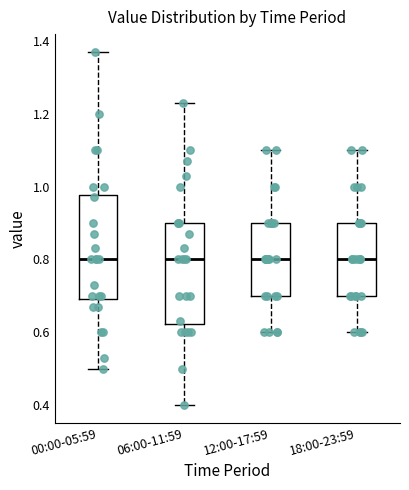

Reading left to right, transcribe this box plot: for each box, give where its median line is, the range the box spans, and where its two whiskers end, as read against the y-axis. The values are not printed on the chart, so give them approximately, as read against the axis.

00:00-05:59: median 0.80, box 0.70 to 0.98, whiskers 0.50 to 1.38
06:00-11:59: median 0.80, box 0.62 to 0.90, whiskers 0.40 to 1.24
12:00-17:59: median 0.80, box 0.70 to 0.90, whiskers 0.60 to 1.10
18:00-23:59: median 0.80, box 0.70 to 0.90, whiskers 0.60 to 1.10